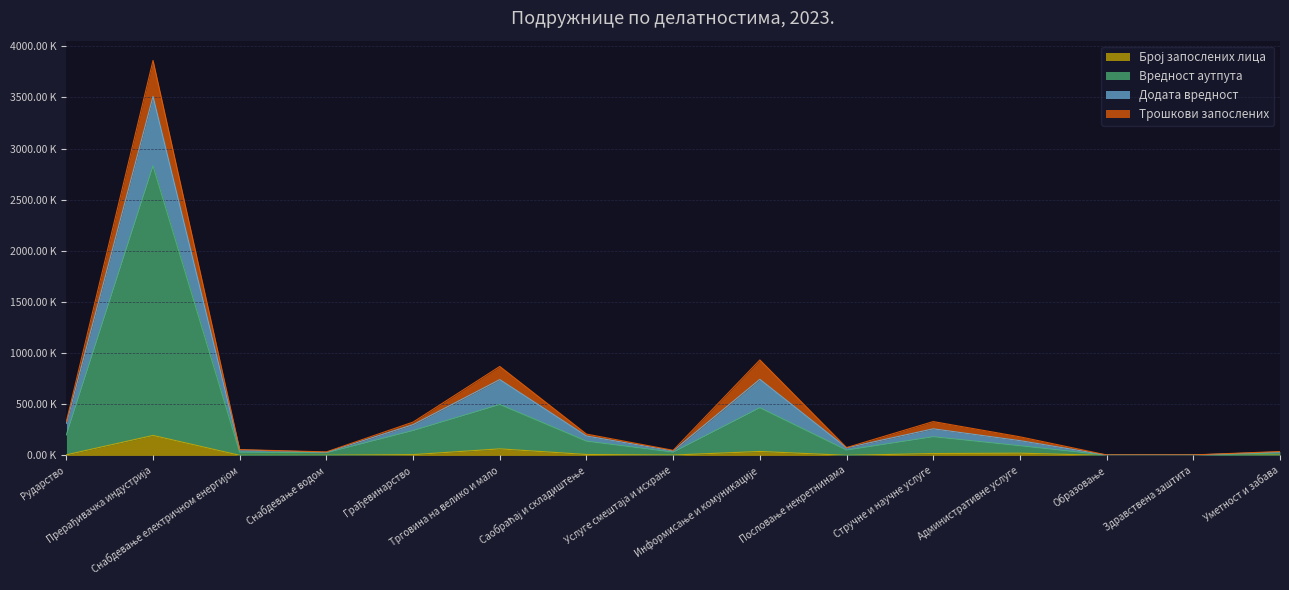

True or false: Број запослених лица and Додата вредност cross at least once.

False